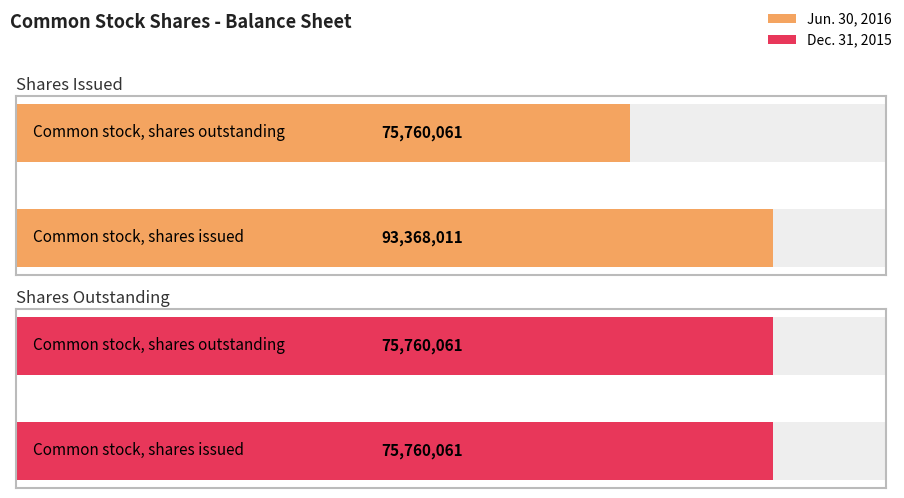

At which label does Jun. 30, 2016 reach its peak?

Common stock, shares issued